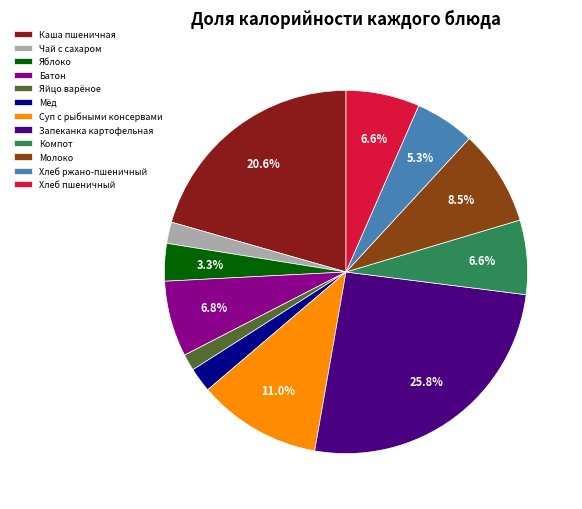

To the nearest percent, what portion does Хлеб пшеничный represent?

7%